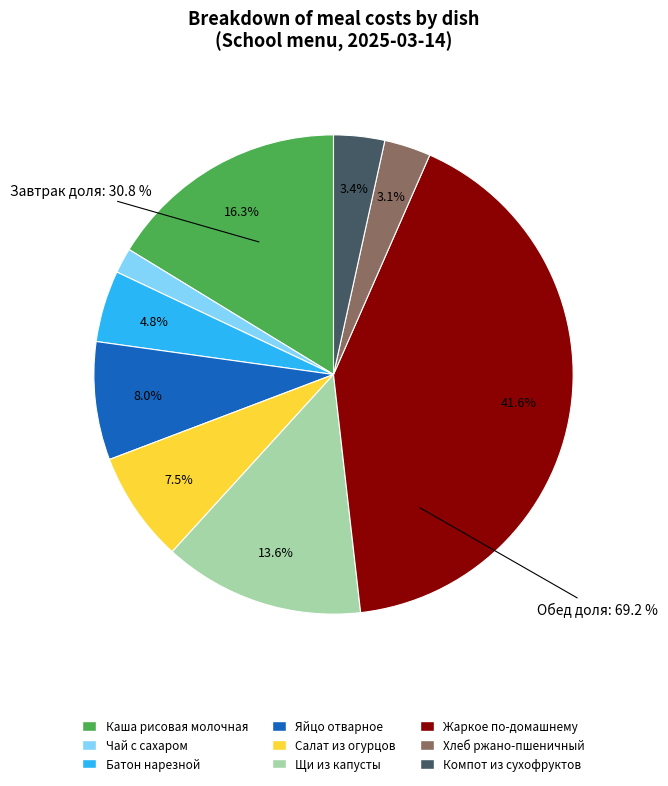

How much of the chart is everything except Щи из свежей капусты с картофелем?

86.4%